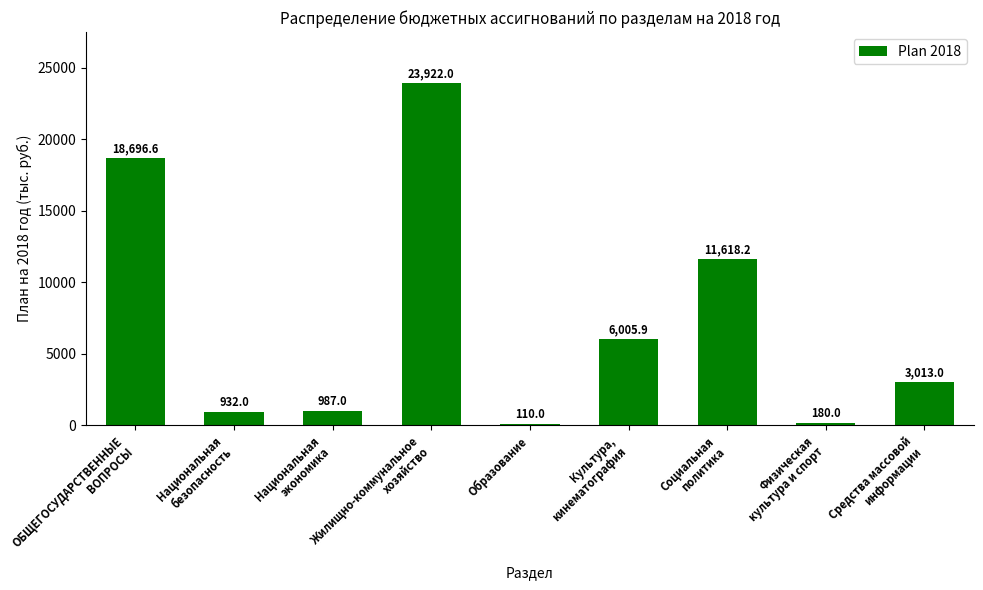

List the labels in order of value, smallest first.

Образование, Физическая
культура и спорт, Национальная
безопасность, Национальная
экономика, Средства массовой
информации, Культура,
кинематография, Социальная
политика, ОБЩЕГОСУДАРСТВЕННЫЕ
ВОПРОСЫ, Жилищно-коммунальное
хозяйство